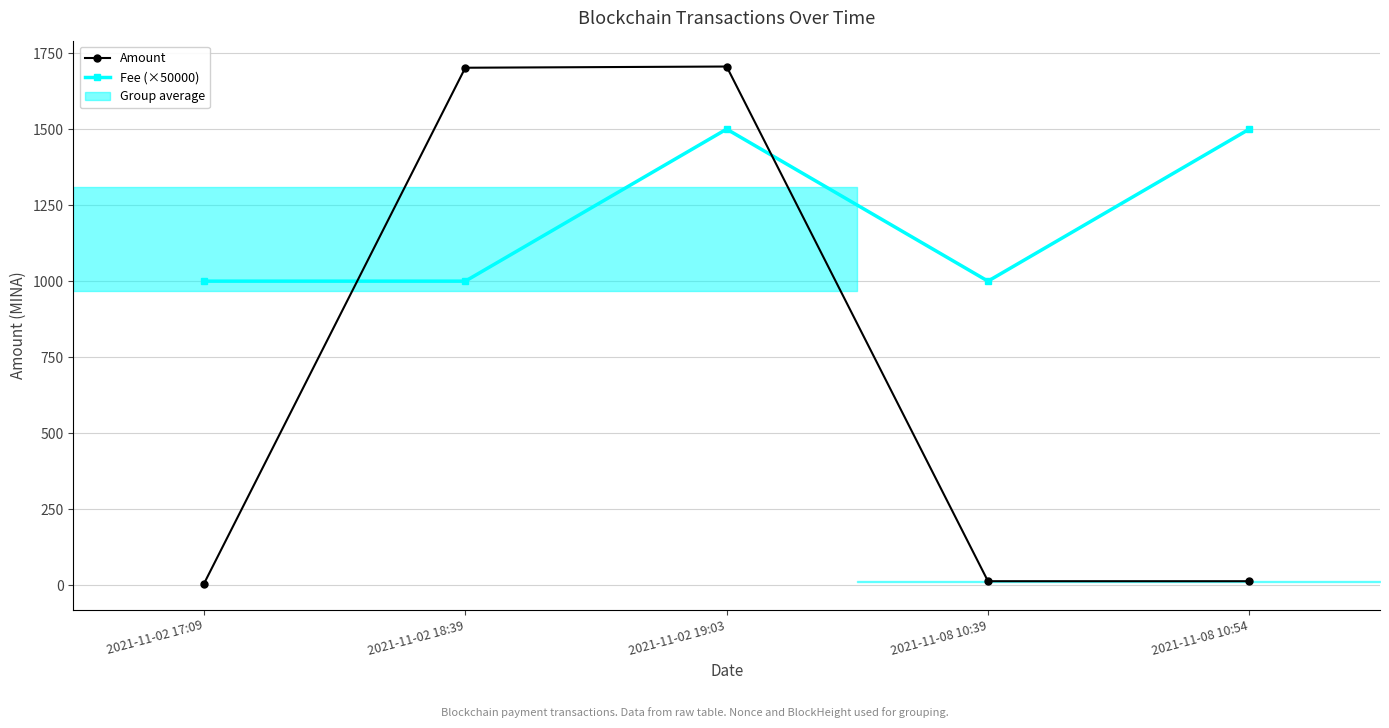

What is the smallest value displayed?

5.0